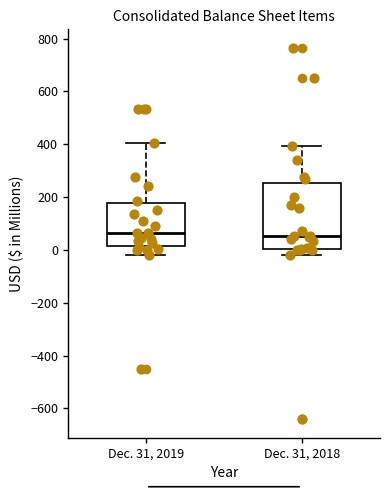

Comparing the boxes themselves (not the whiskers), which one is the tallest?

Dec. 31, 2018